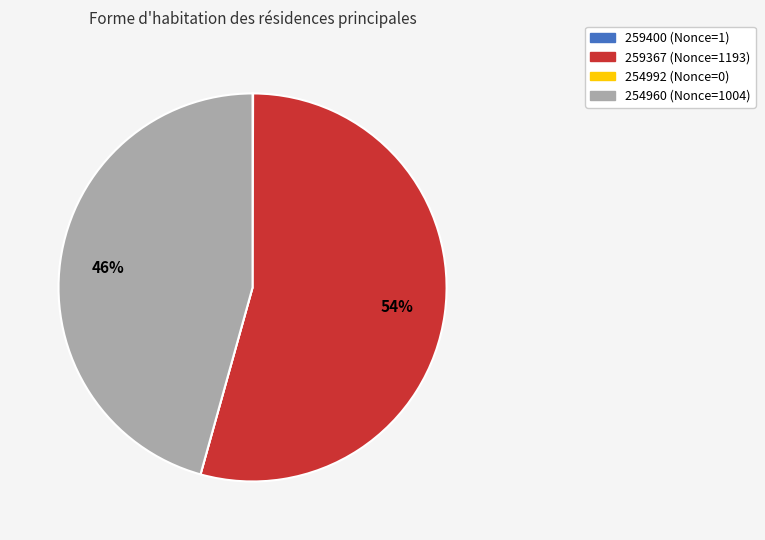

Is it true that 254960 (Nonce=1004) is 46% of the pie?

True